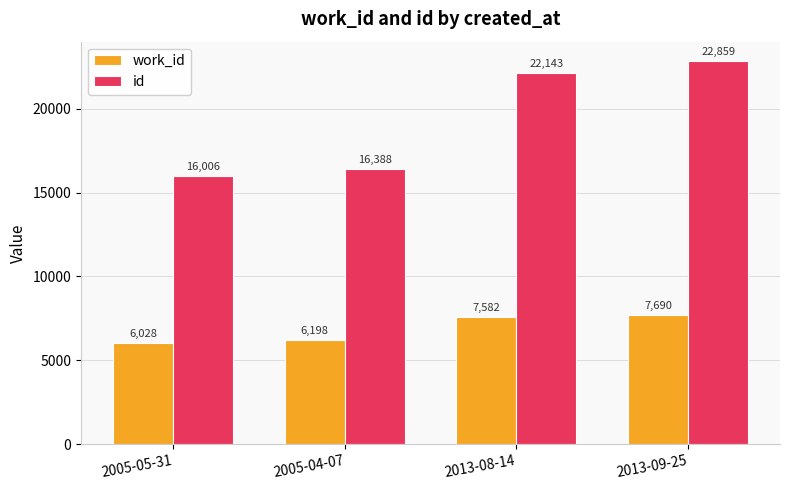

What is the total value across all series at 2013-09-25?

30549